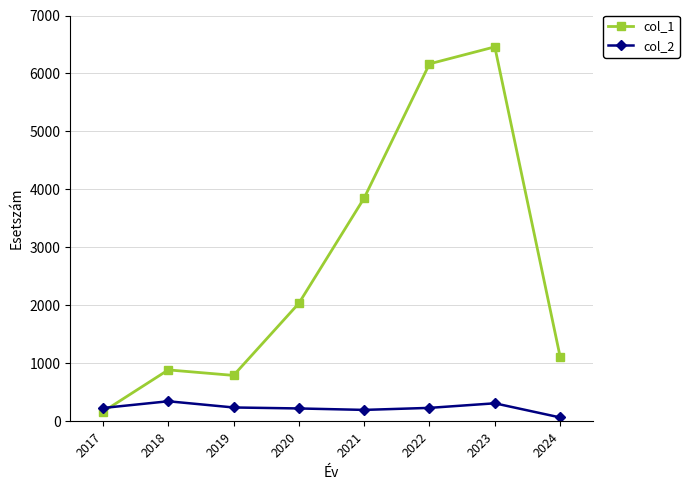

The col_1 series shows 510 at 2024. True or false?

False